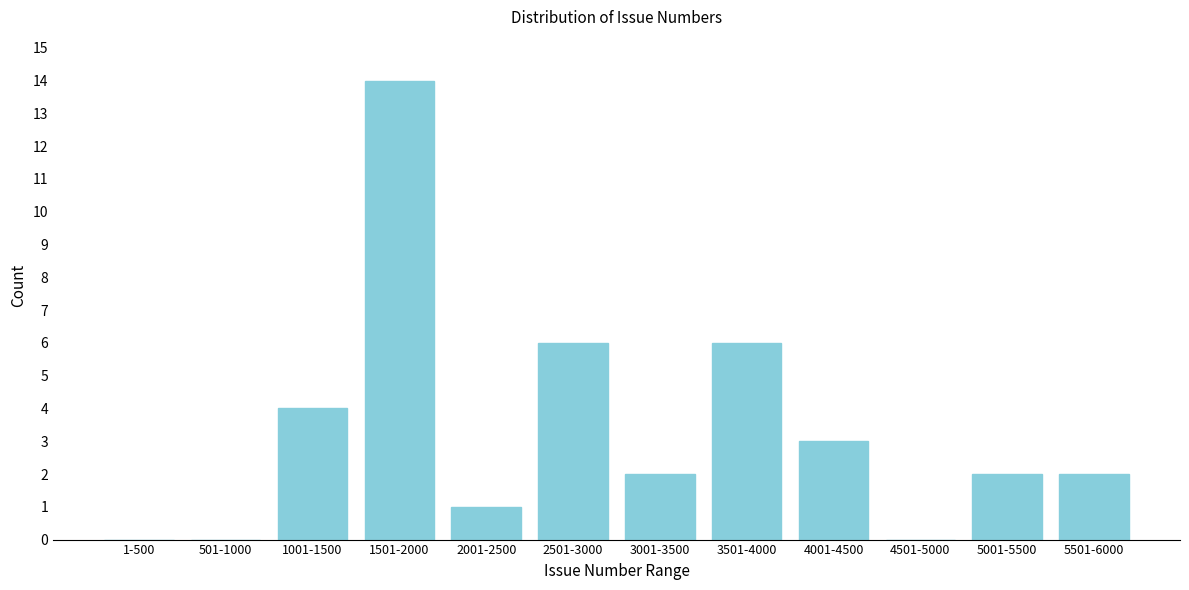

Reading left to right, extract all data points from this chart.

1-500=0	501-1000=0	1001-1500=4	1501-2000=14	2001-2500=1	2501-3000=6	3001-3500=2	3501-4000=6	4001-4500=3	4501-5000=0	5001-5500=2	5501-6000=2